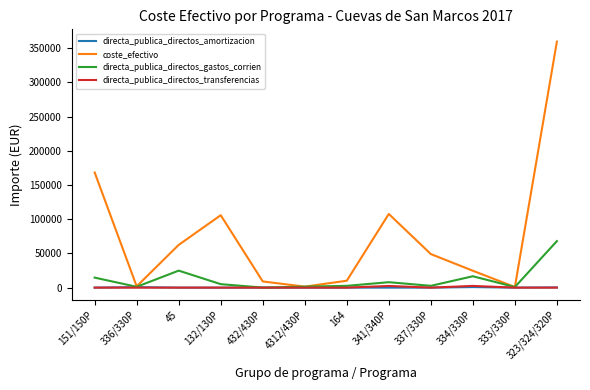

What is the spread (max minus min) of values at 334/330P?

23859.6